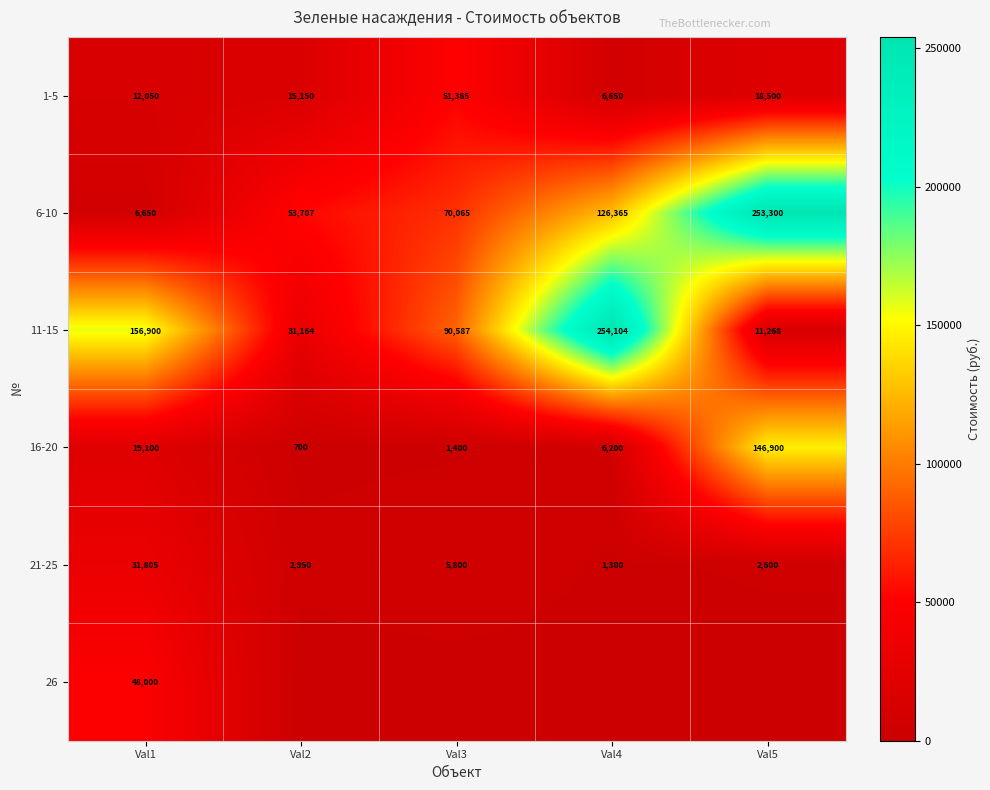

What is the difference between the maximum and second lowest values in the 16-20 series?

145500